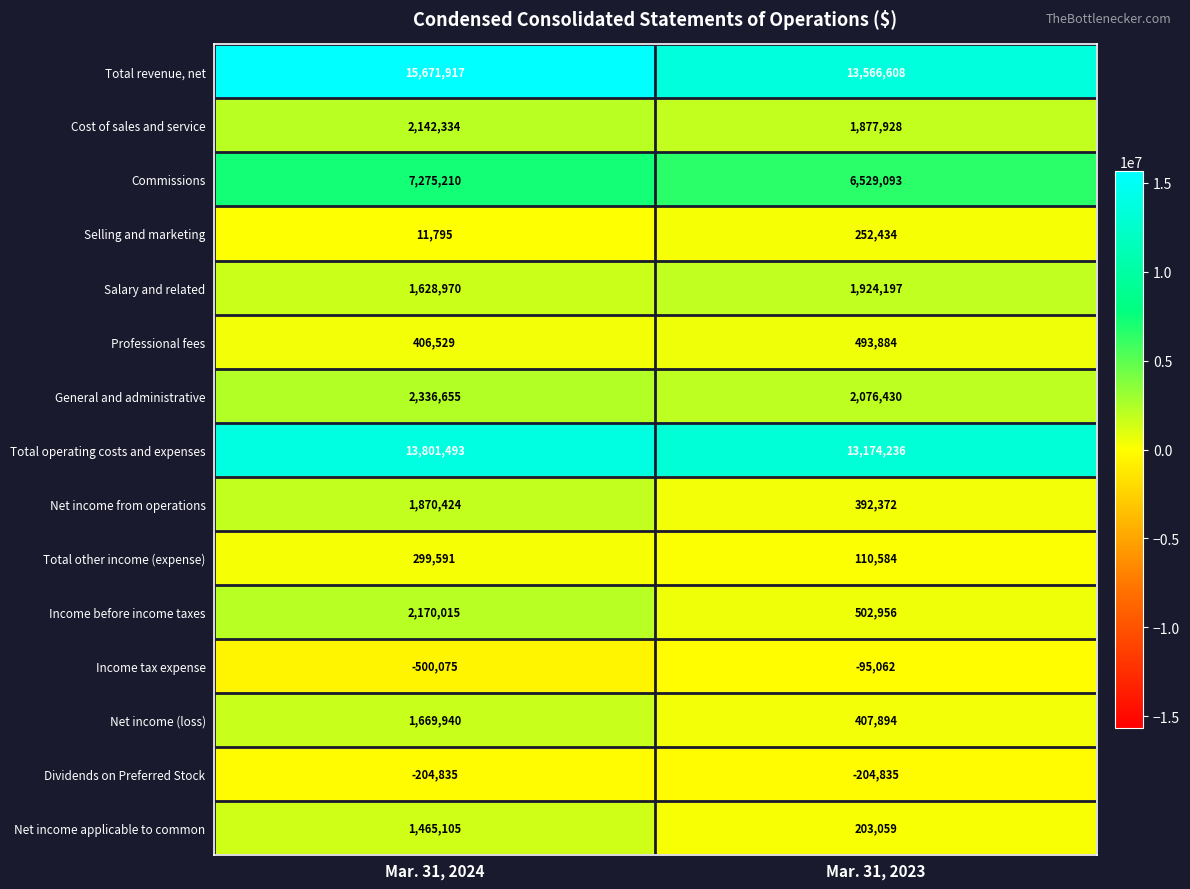

At how many categories does at least one series exceed 832087?

2